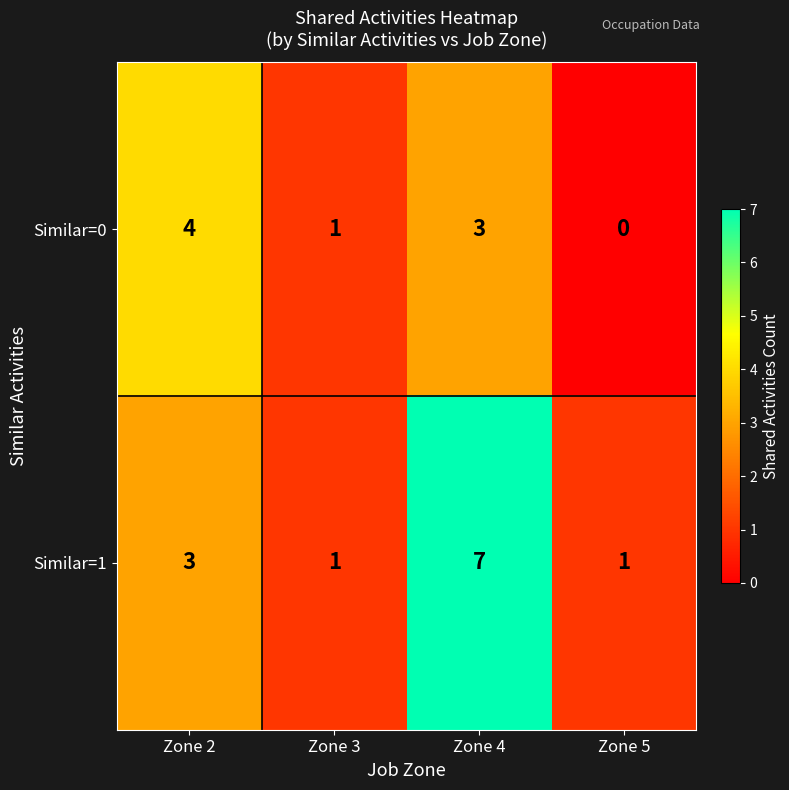

Rank the series at Zone 4 from highest to lowest value.

Similar=1, Similar=0